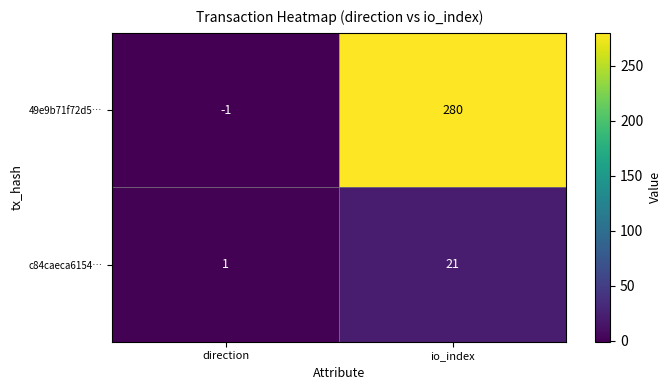

The value of 49e9b71f72d5… at io_index is 280. True or false?

True